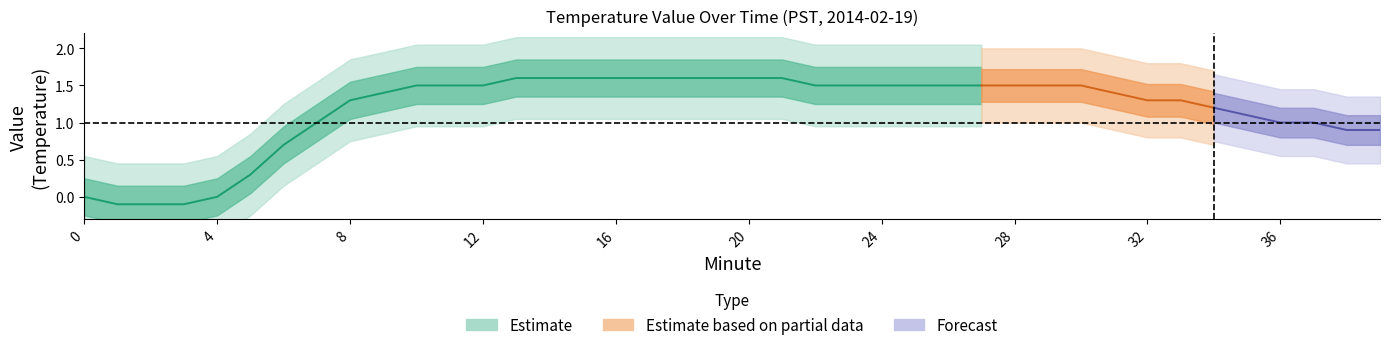

What is the minimum value shown in the chart?

-0.1